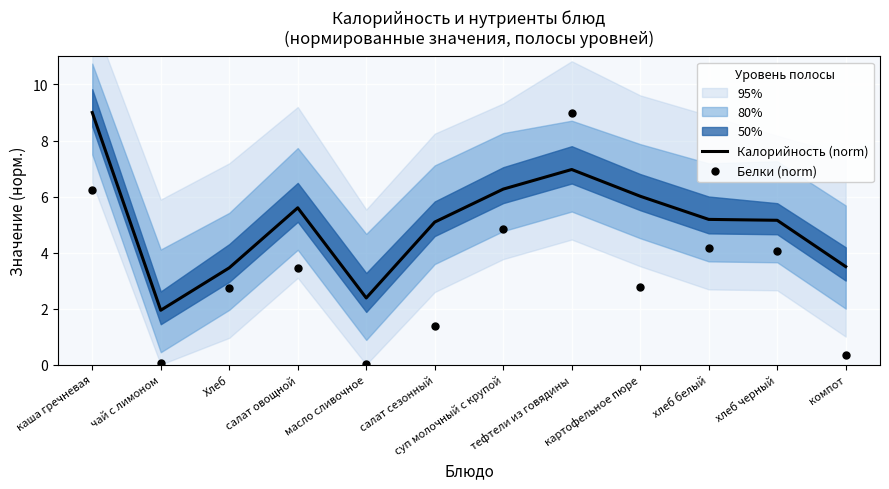

Is the value of Калорийность (norm) at хлеб черный greater than the value of Белки (norm) at тефтели из говядины?

No